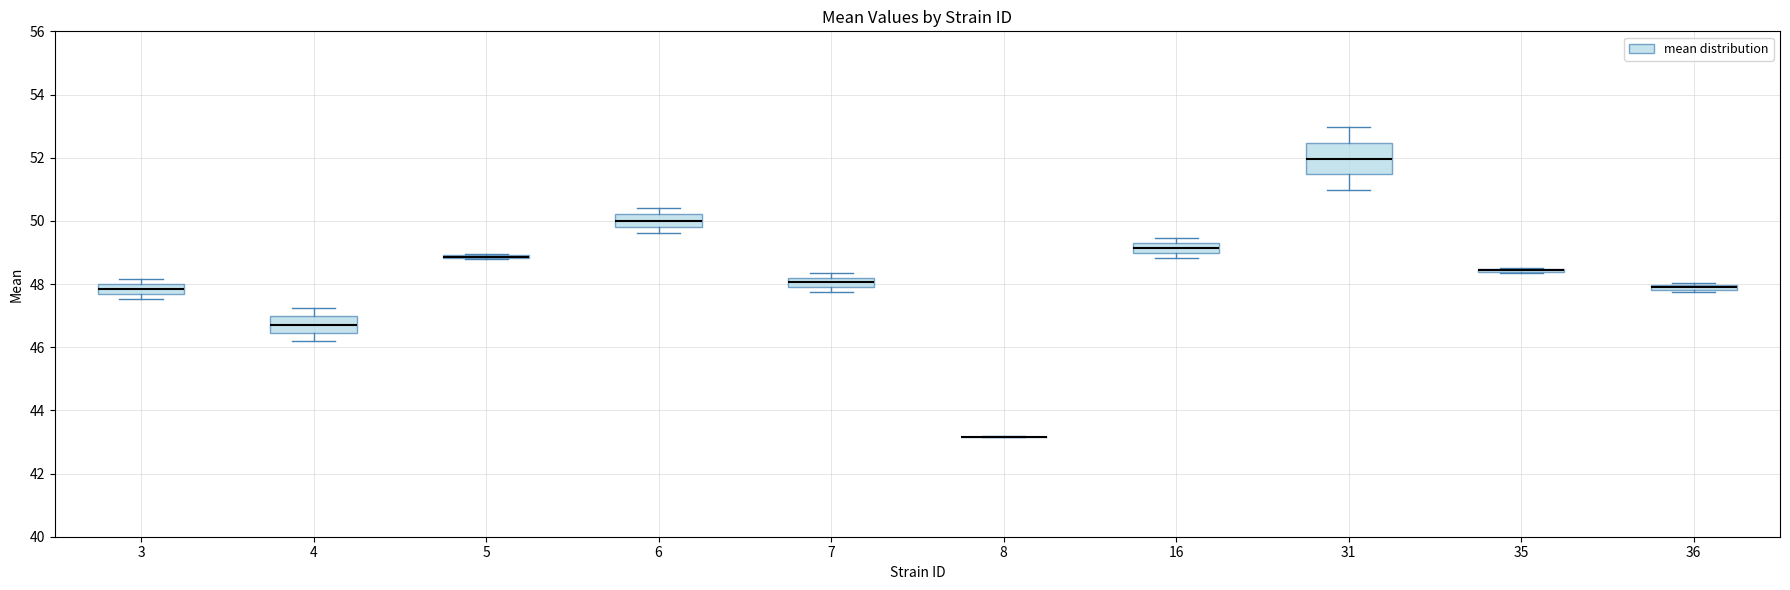

Where is the lower edge of the box at x = 4 on the y-axis? The values are not printed on the chart, so give them approximately, as read against the axis.

46.4